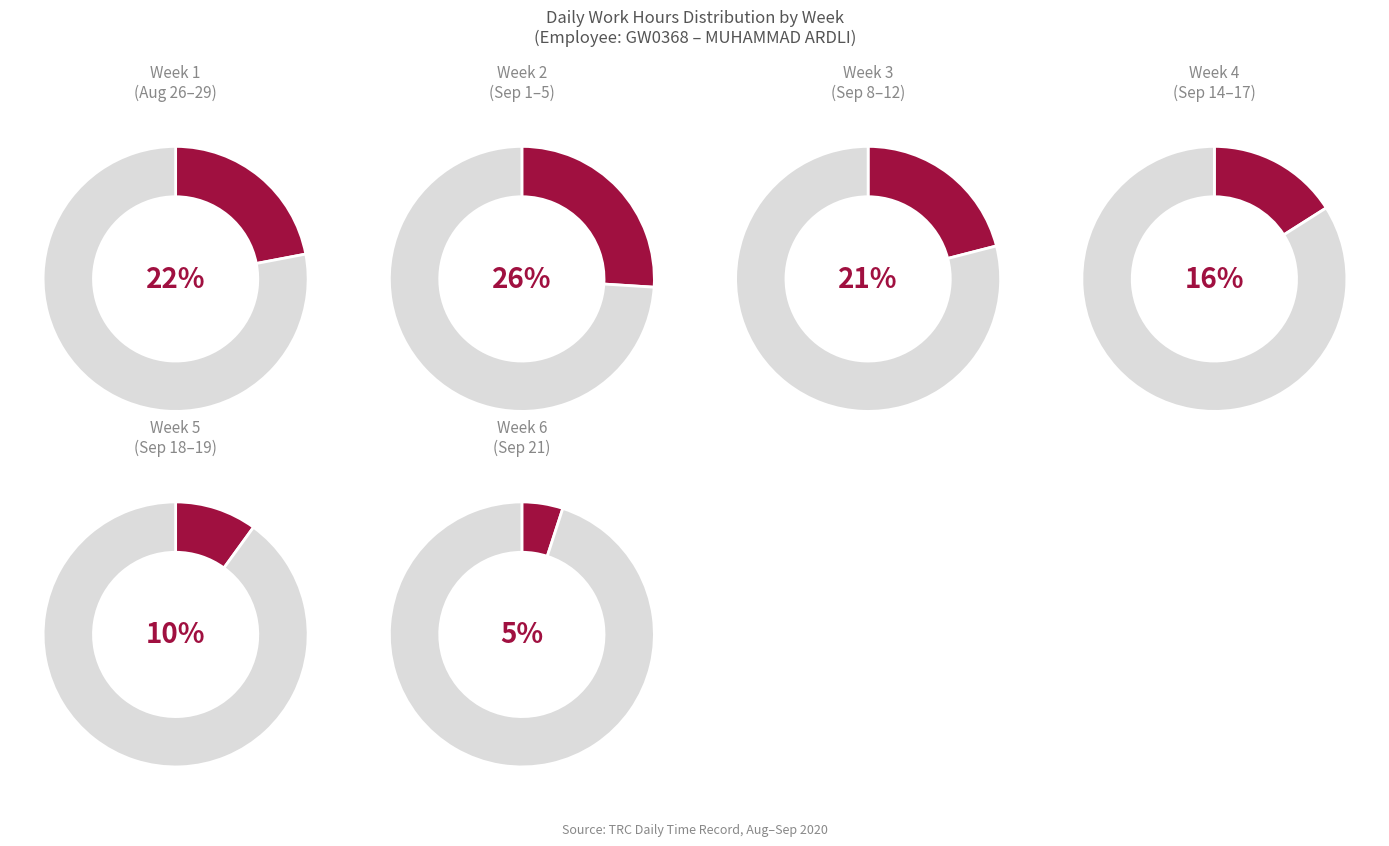

What is the change in value from 3 to 19?

-0.2